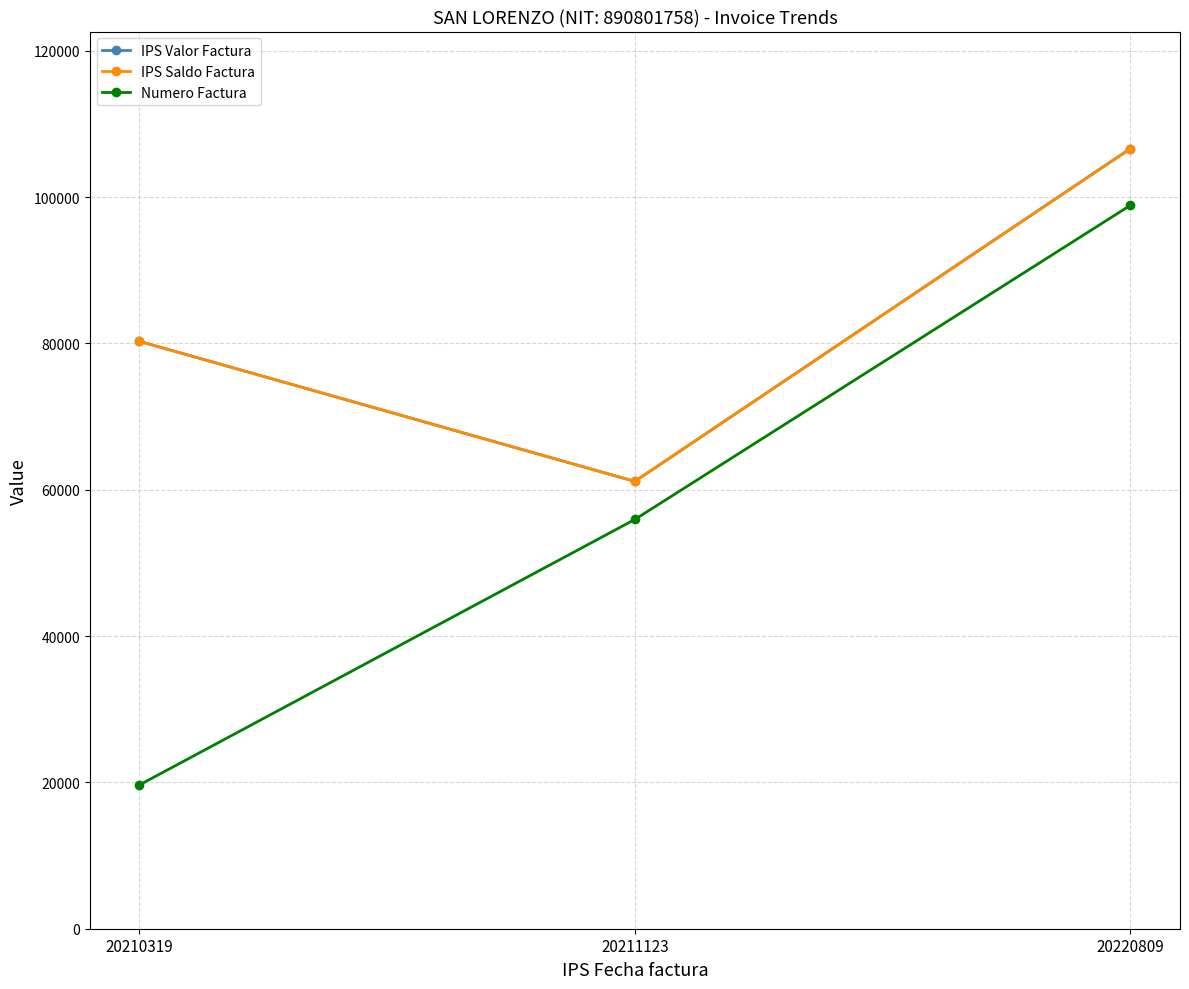

Which series changed the most between 20211123 and 20220809?

IPS Valor Factura